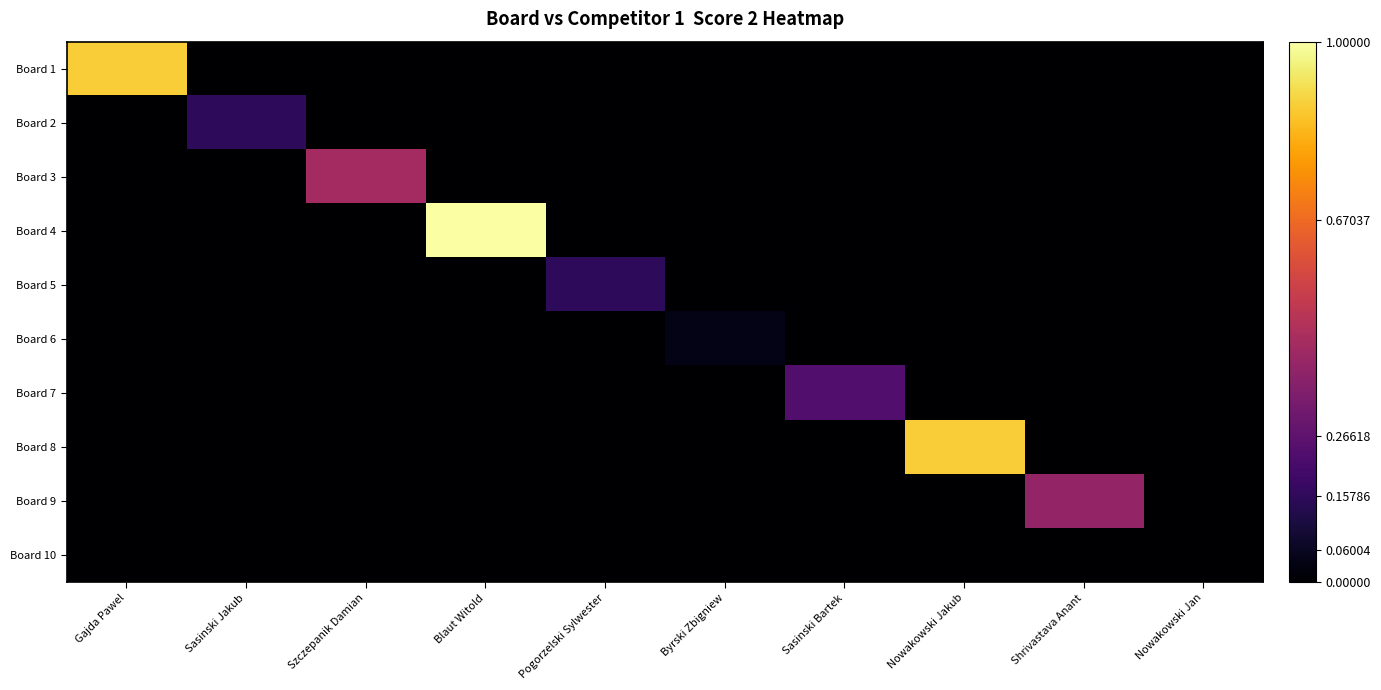

How many series are shown in this chart?

10